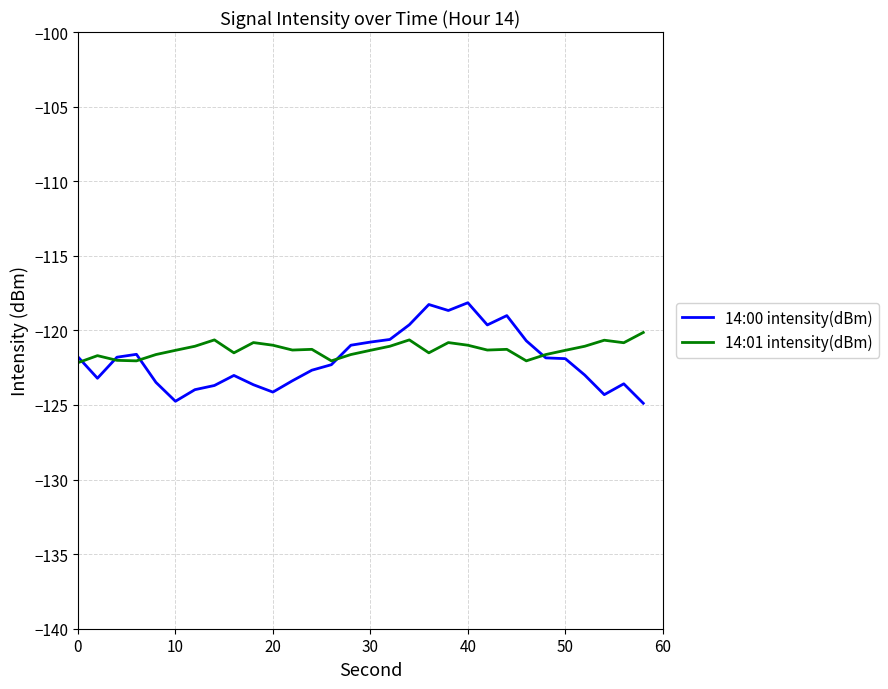

List the series in order of their overall mean, highest first.

14:01 intensity(dBm), 14:00 intensity(dBm)